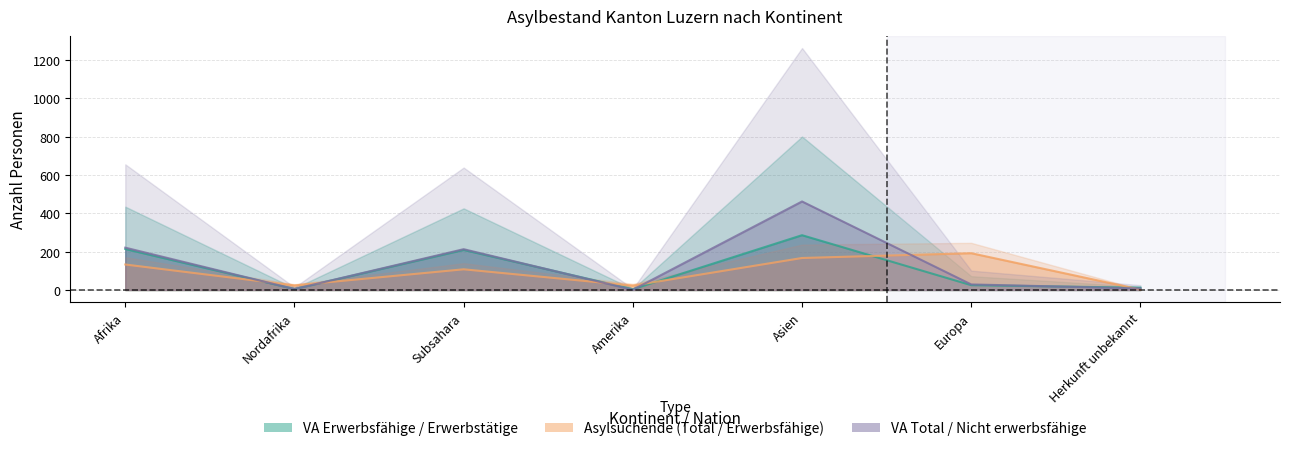

How many lines are shown in the chart?

3